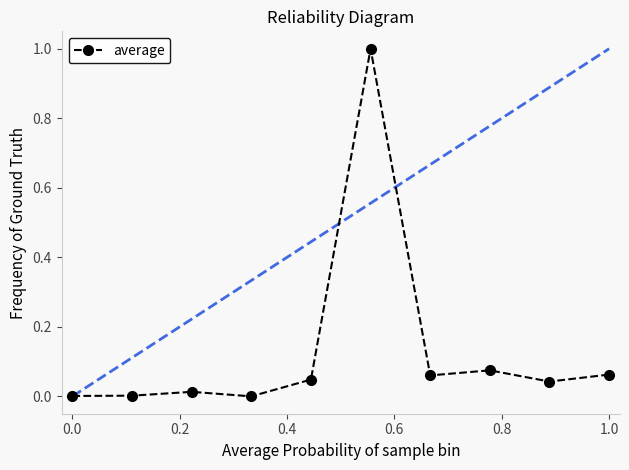

What is the difference between the maximum and minimum values?

1.0